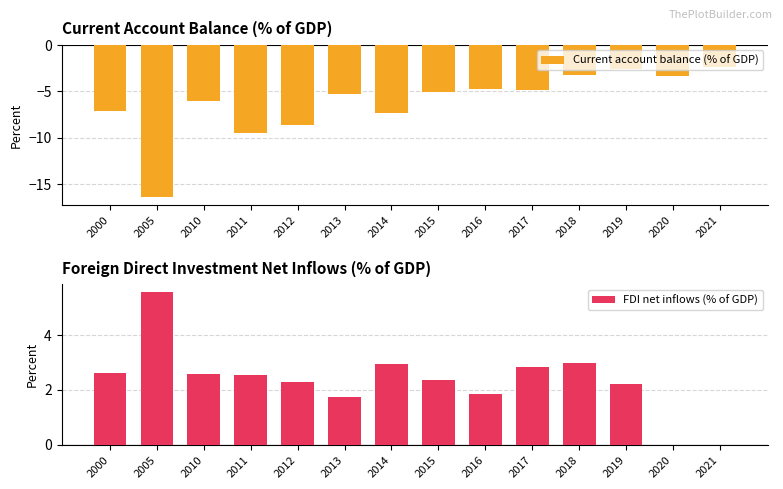

How many groups of bars are there?

14